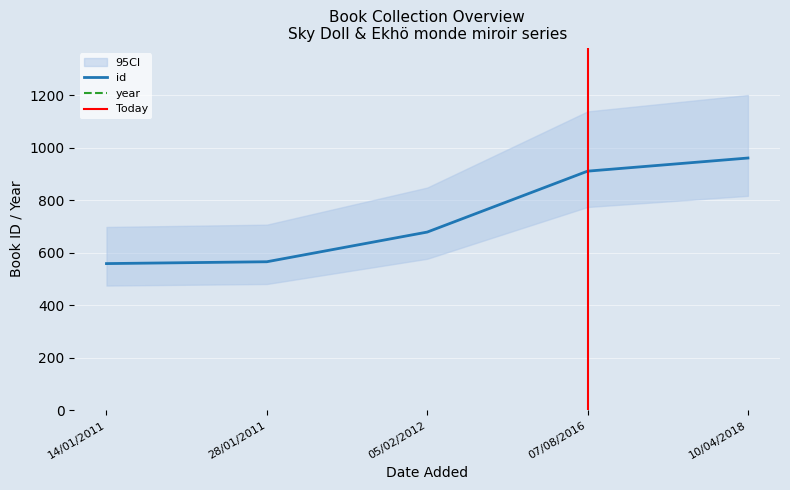

What is the sum of the id values at 05/02/2012 and 28/01/2011?

1243